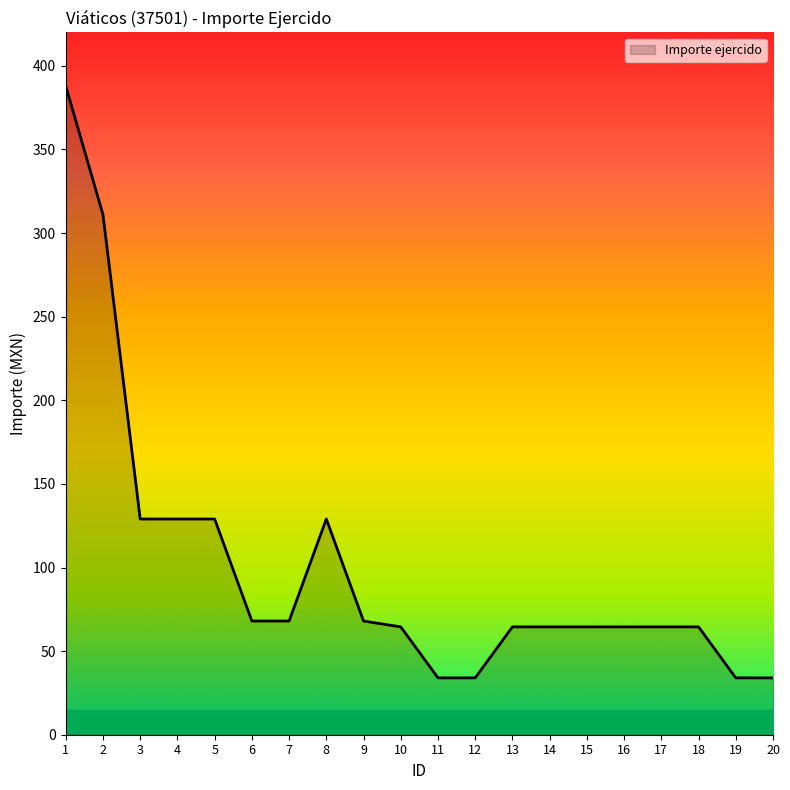

What is the maximum value shown in the chart?

388.0